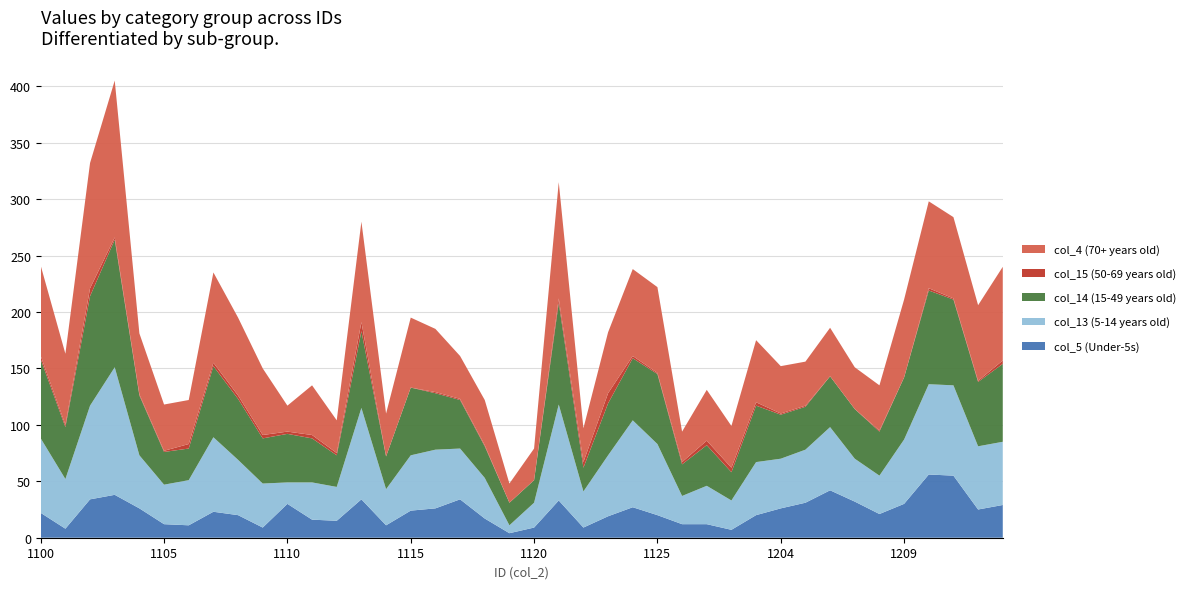

Reading left to right, list all the values displayed in this chart.

col_5 (Under-5s): 1100=22	1101=8	1102=34	1103=38	1104=26	1105=12	1106=11	1107=23	1108=20	1109=9	1110=30	1111=16	1112=15	1113=34	1114=11	1115=24	1116=26	1117=34	1118=17	1119=4	1120=9	1121=33	1122=9	1123=19	1124=27	1125=20	1126=12	1201=12	1202=7	1203=20	1204=26	1205=31	1206=42	1207=32	1208=21	1209=30	1210=56	1211=55	1212=25	1500=29
col_13 (5-14 years old): 1100=66	1101=44	1102=83	1103=113	1104=47	1105=35	1106=40	1107=66	1108=49	1109=39	1110=19	1111=33	1112=30	1113=81	1114=32	1115=49	1116=52	1117=45	1118=36	1119=7	1120=22	1121=85	1122=32	1123=54	1124=77	1125=63	1126=25	1201=34	1202=26	1203=47	1204=44	1205=47	1206=56	1207=38	1208=34	1209=57	1210=80	1211=80	1212=56	1500=56
col_14 (15-49 years old): 1100=70	1101=46	1102=97	1103=113	1104=53	1105=29	1106=28	1107=63	1108=54	1109=40	1110=43	1111=39	1112=28	1113=68	1114=29	1115=60	1116=50	1117=43	1118=28	1119=20	1120=20	1121=90	1122=21	1123=46	1124=55	1125=62	1126=28	1201=36	1202=25	1203=50	1204=39	1205=38	1206=45	1207=44	1208=39	1209=55	1210=83	1211=76	1212=57	1500=69
col_15 (50-69 years old): 1100=3	1101=2	1102=7	1103=2	1104=1	1105=1	1106=4	1107=3	1108=3	1109=3	1110=2	1111=3	1112=2	1113=8	1114=0	1115=0	1116=1	1117=1	1118=1	1119=0	1120=0	1121=4	1122=5	1123=9	1124=2	1125=1	1126=2	1201=4	1202=4	1203=3	1204=1	1205=1	1206=0	1207=0	1208=1	1209=0	1210=2	1211=1	1212=1	1500=3
col_4 (70+ years old): 1100=80	1101=63	1102=111	1103=139	1104=54	1105=41	1106=39	1107=80	1108=69	1109=59	1110=23	1111=44	1112=29	1113=89	1114=38	1115=62	1116=56	1117=38	1118=40	1119=17	1120=28	1121=103	1122=30	1123=54	1124=77	1125=76	1126=27	1201=45	1202=37	1203=55	1204=42	1205=39	1206=43	1207=37	1208=40	1209=69	1210=77	1211=72	1212=67	1500=83